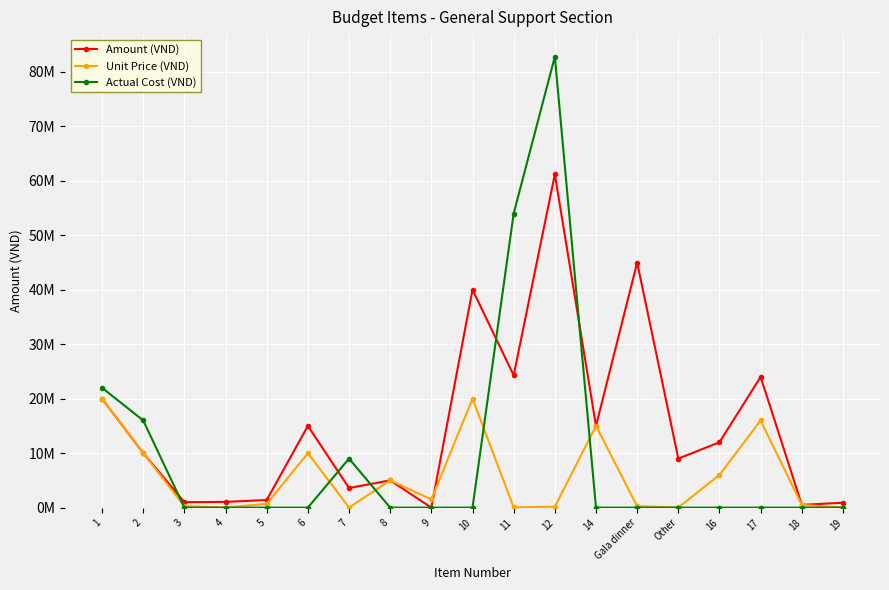

Rank the series by their maximum value, from lowest to highest.

Unit Price (VND), Amount (VND), Actual Cost (VND)